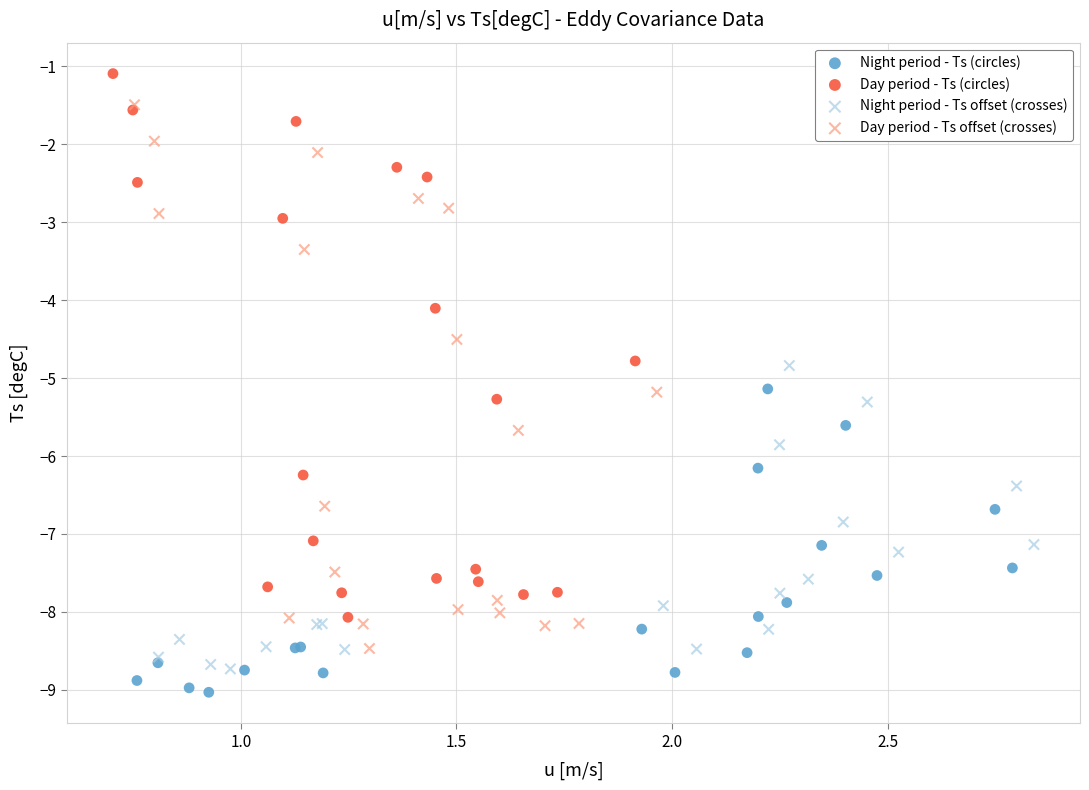

Which series reaches the minimum Y coordinate?

Night period - Ts (circles)